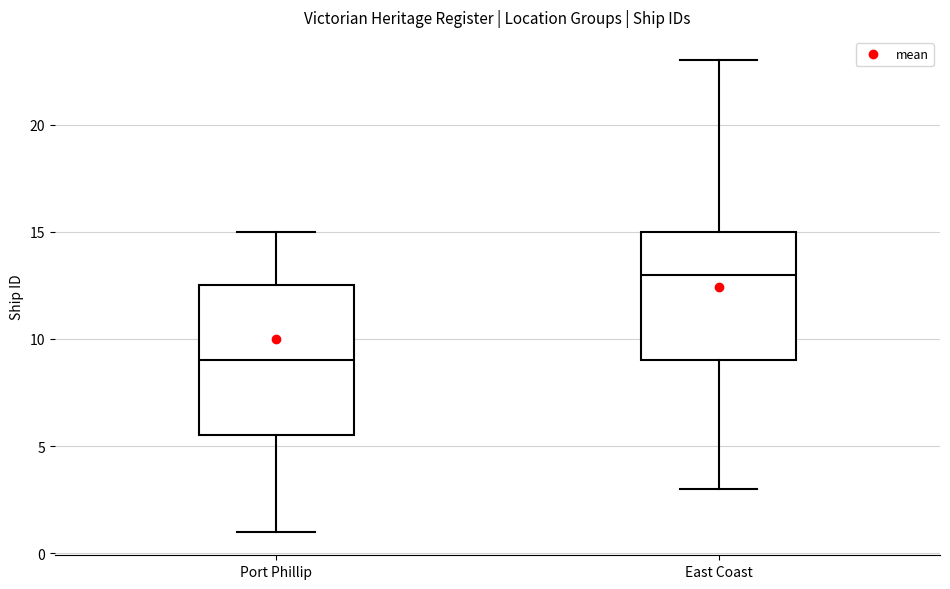

Which box has the lowest median line?

Port Phillip